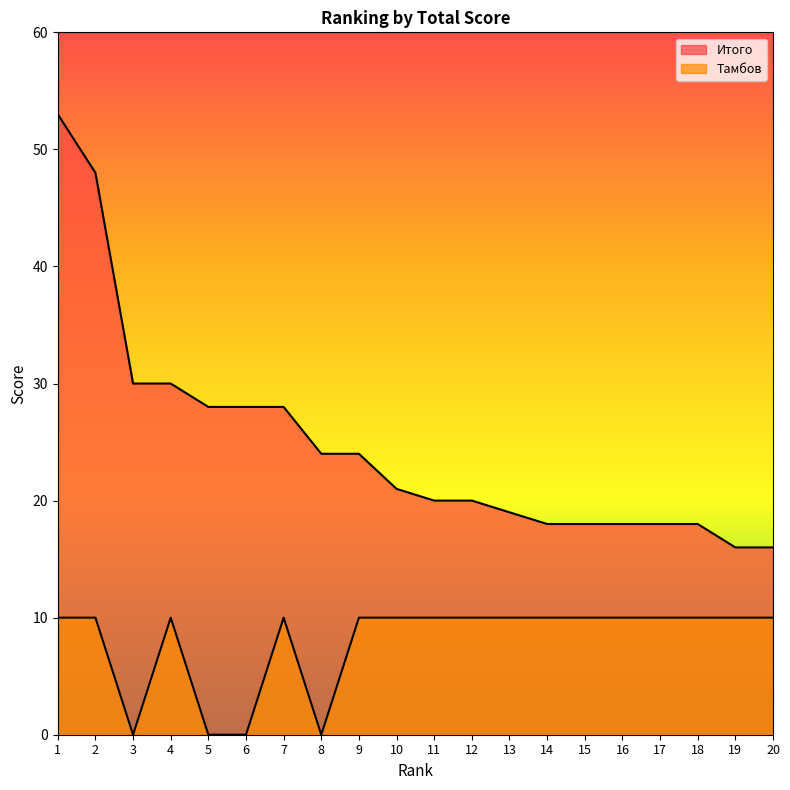

The Итого series shows 24 at 8. True or false?

True